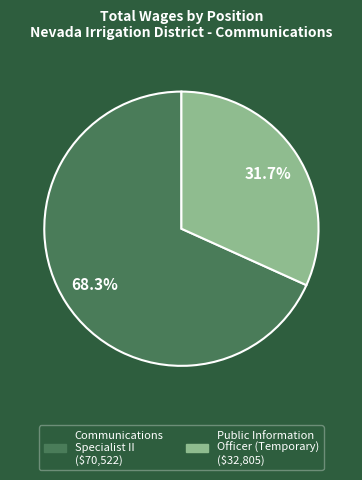

Which slice is the largest?

Communications Specialist II